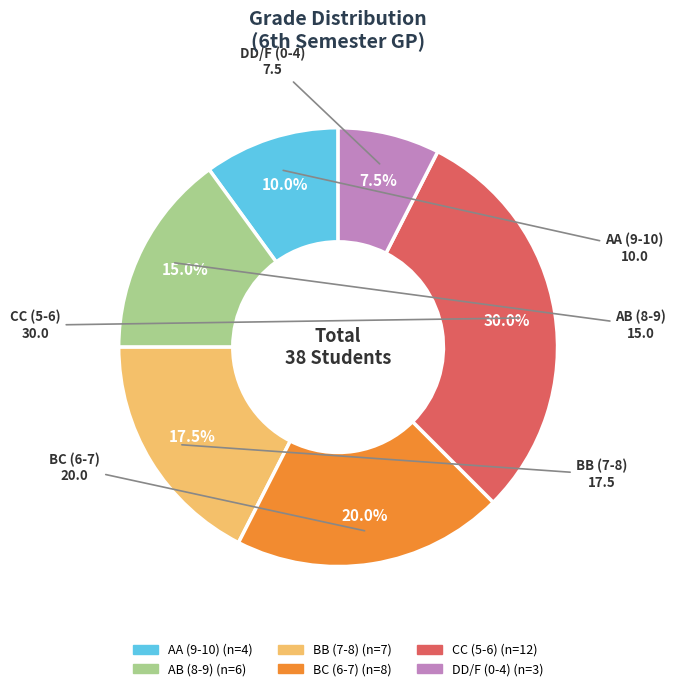

Does any single category account for the majority?

No